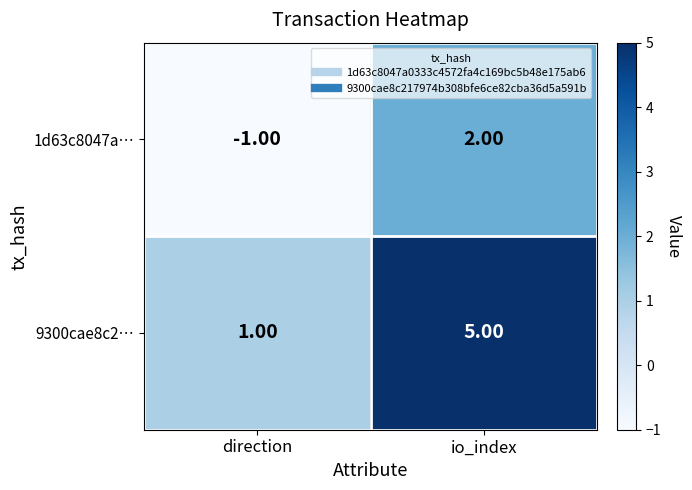

How many data points in 1d63c8047a… are less than 2?

1